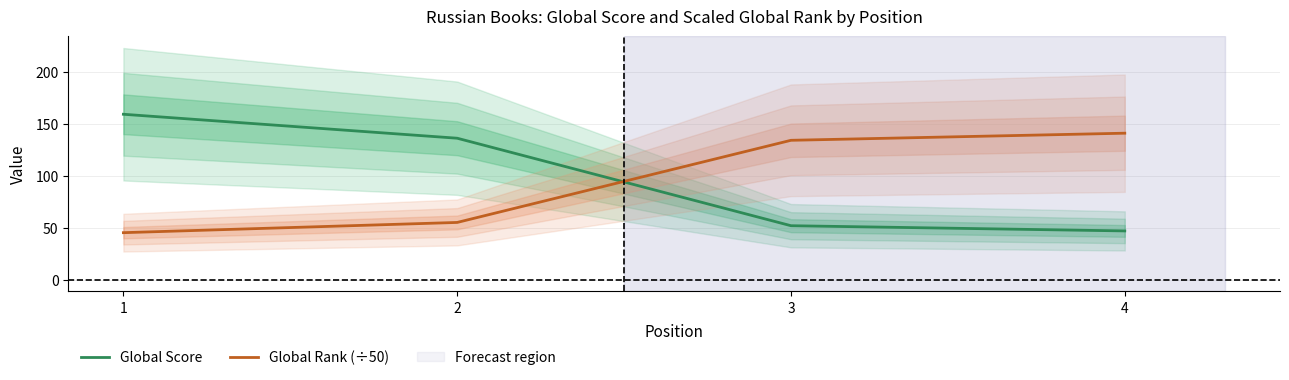

Where is Global Rank (÷50) nearest to the value 93?

2